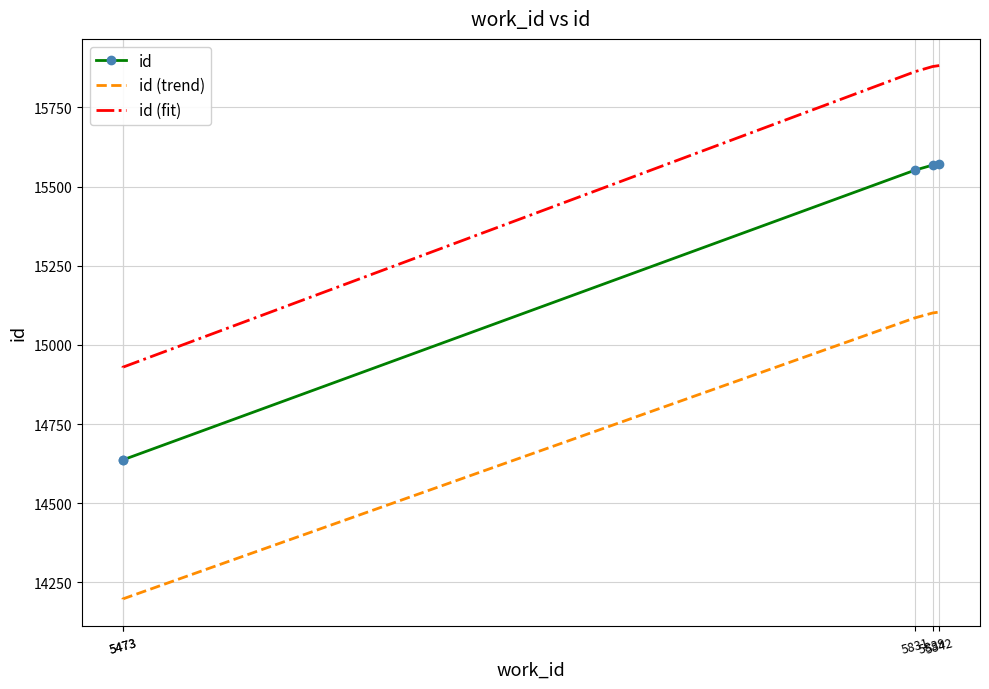

What is the average value of the id (trend) series?

14737.0